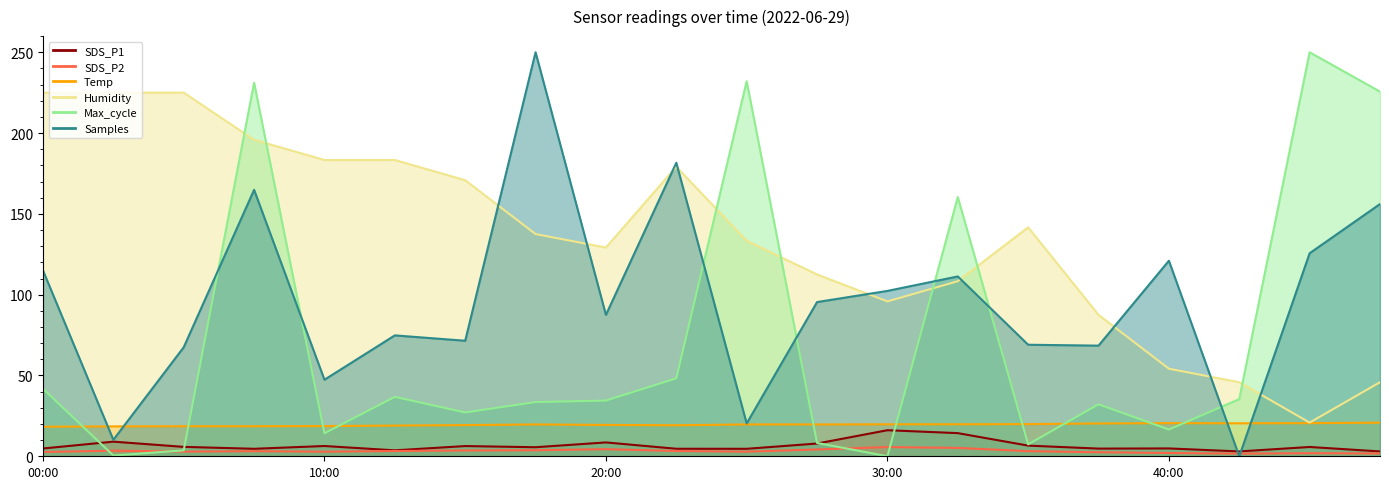

What is the sum of all Samples_scaled values?

1939.8